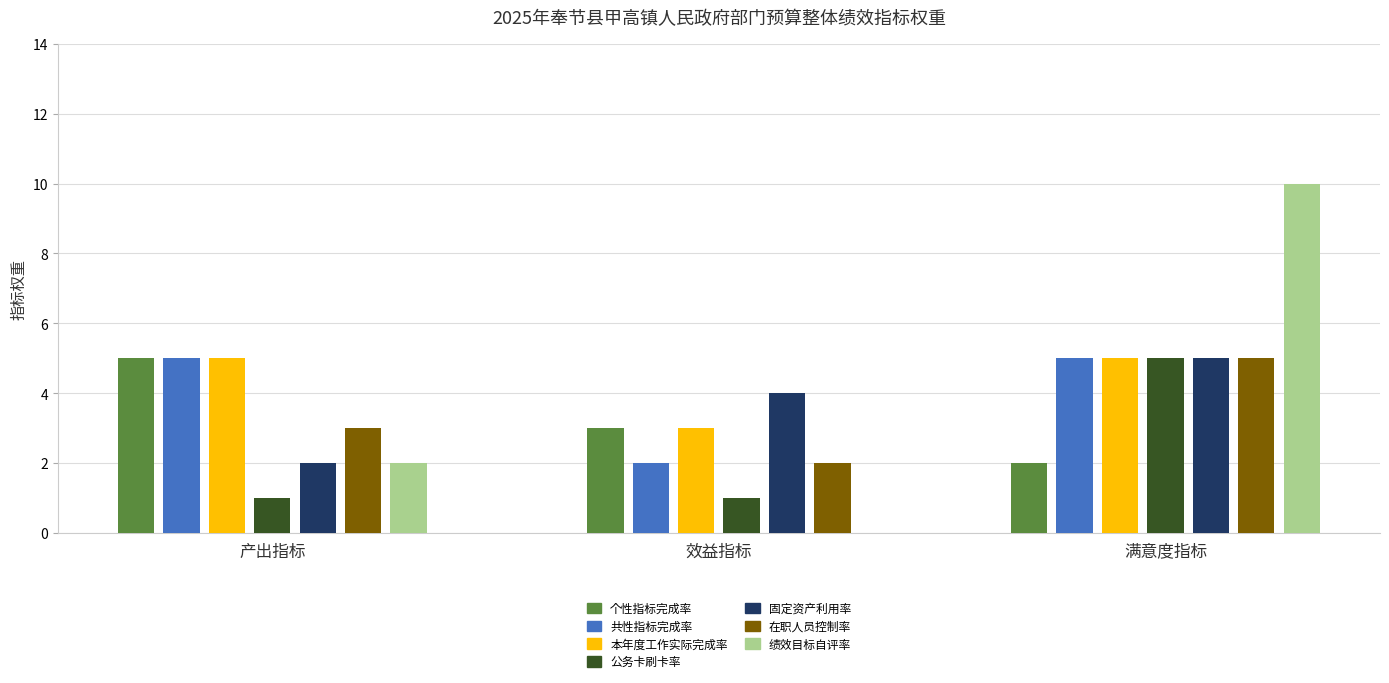

What is the sum of all values?

75